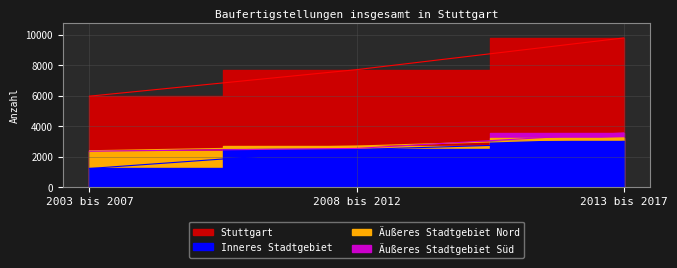

Which has a higher value, 2003 bis 2007 or 2008 bis 2012?

2008 bis 2012